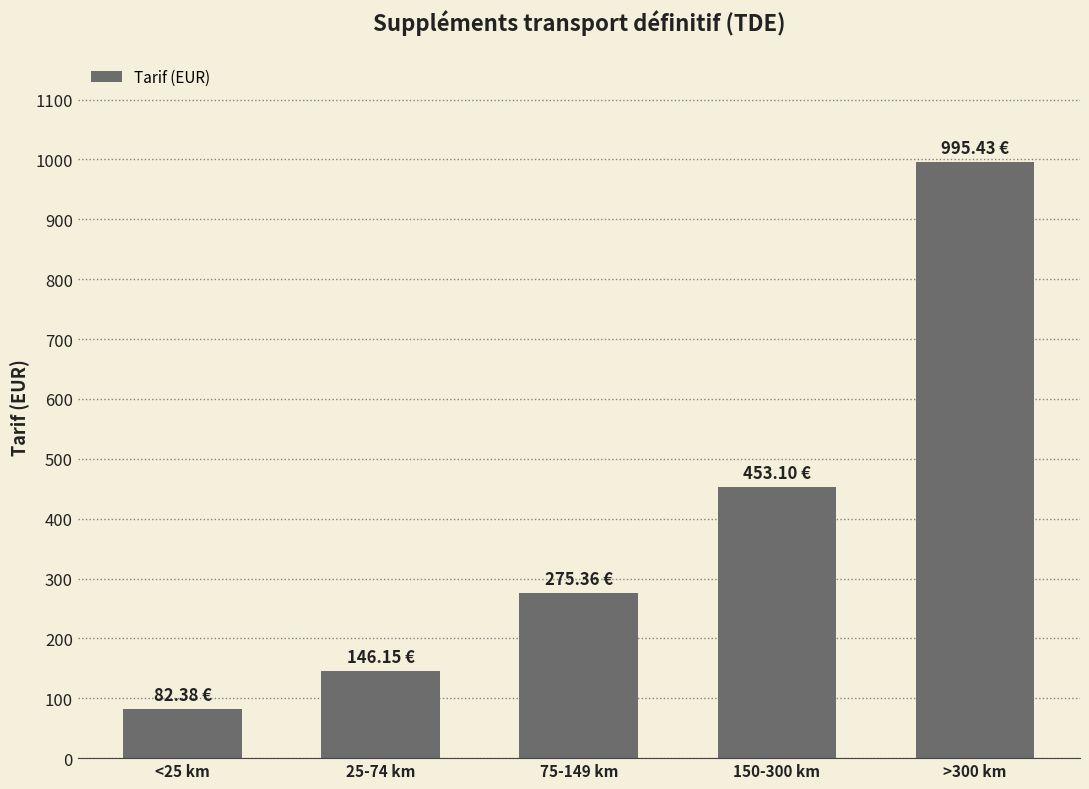

The value at 25-74 km is 146.2. True or false?

True